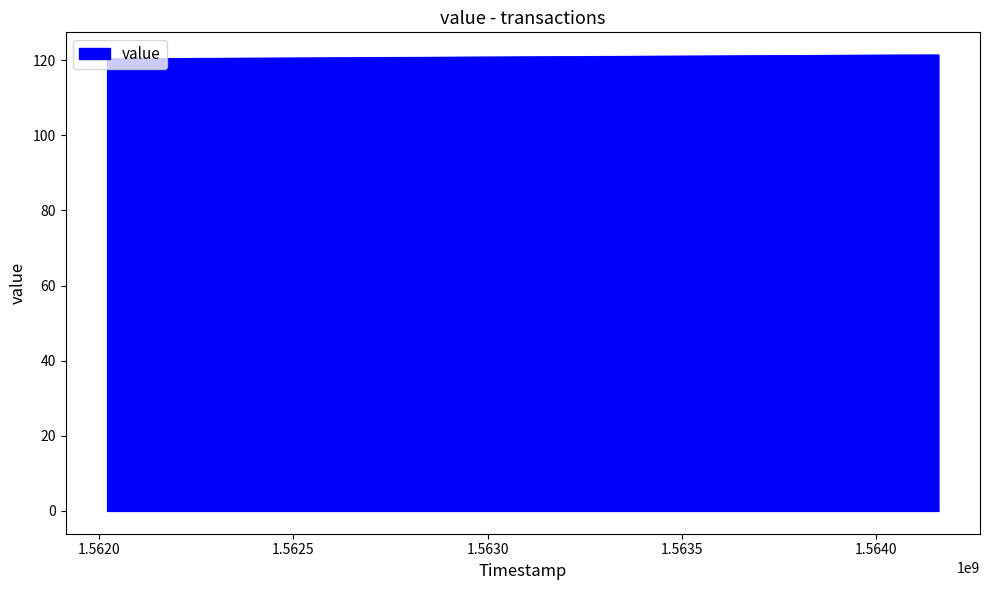

Count the number of values greater than 121.

2